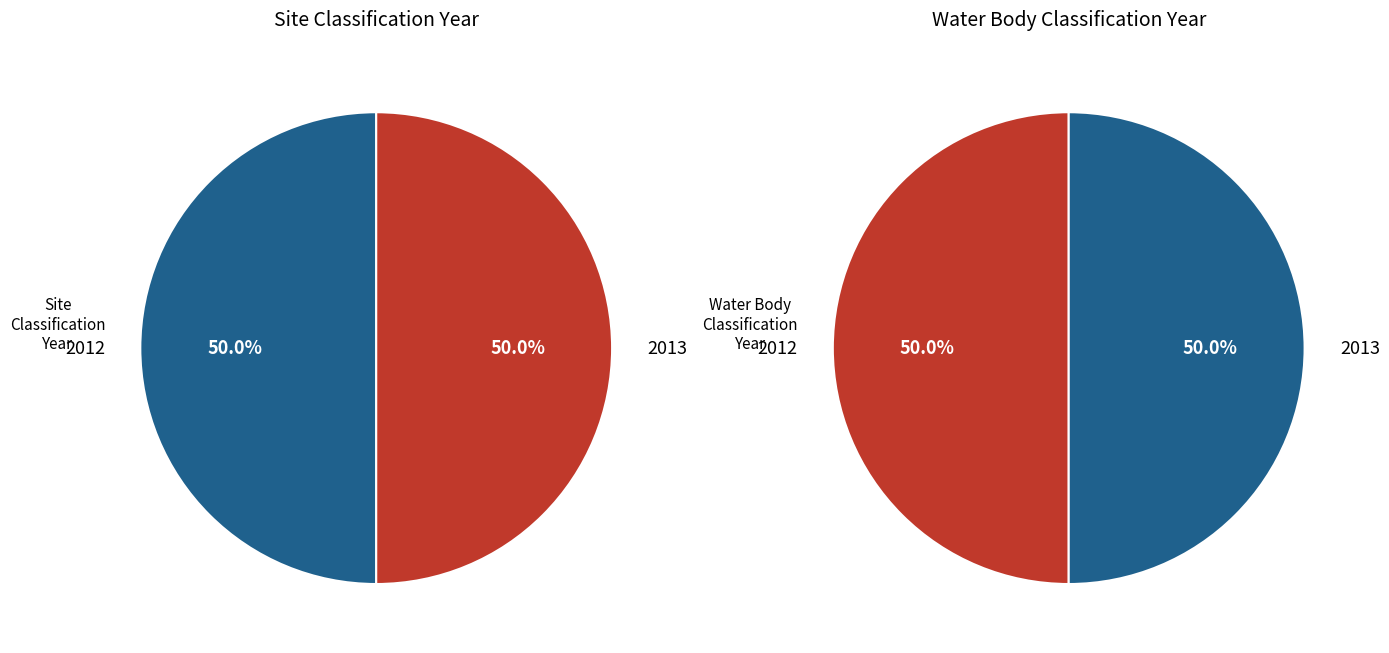

Is it true that 2013 is 38% of the pie?

False